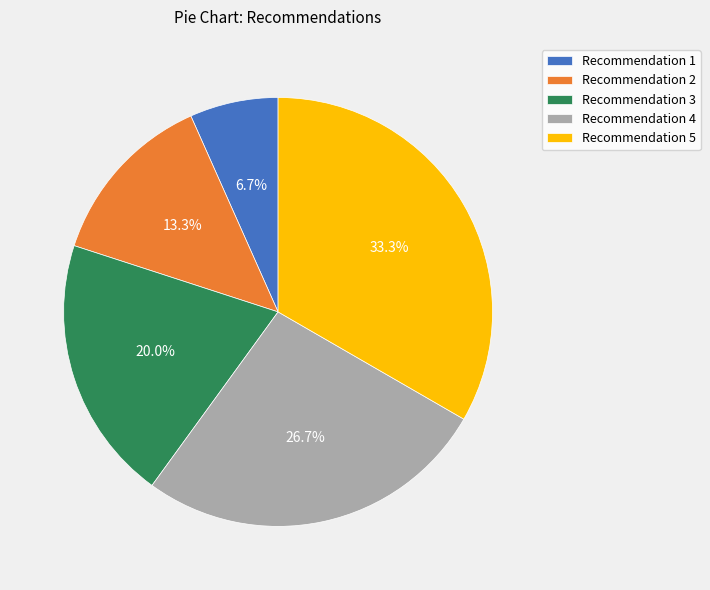

How many segments does this pie chart have?

5